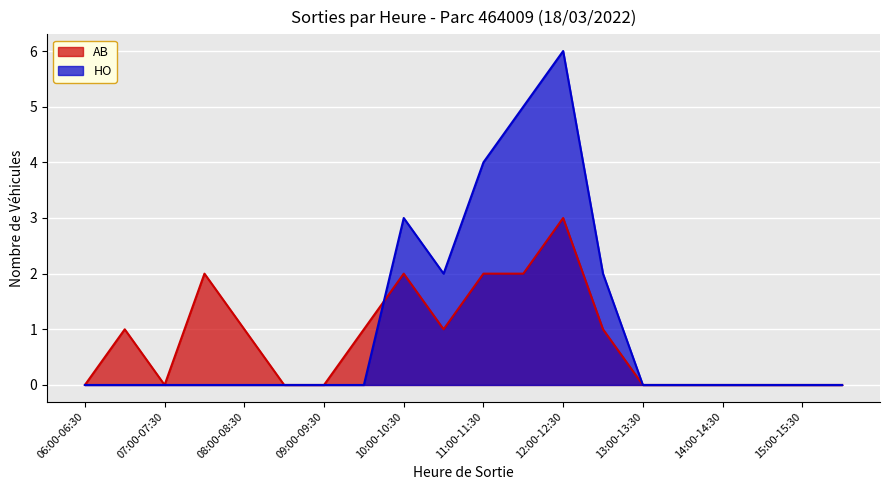

At which category does Hors Abonnés (HO) reach its first local valley?

07:00